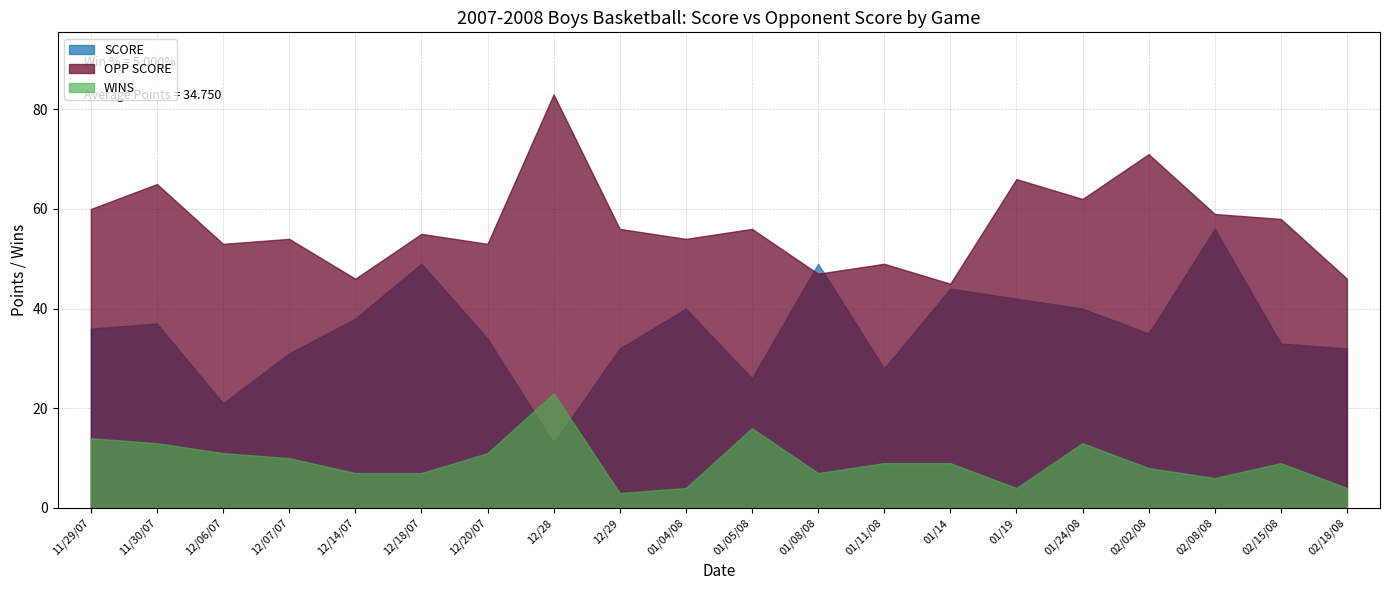

Reading right to left, extract all data points from this chart.

SCORE: 32	33	56	35	40	42	44	28	49	26	40	32	13	34	49	38	31	21	37	36
OPP SCORE: 46	58	59	71	62	66	45	49	47	56	54	56	83	53	55	46	54	53	65	60
WINS: 4	9	6	8	13	4	9	9	7	16	4	3	23	11	7	7	10	11	13	14